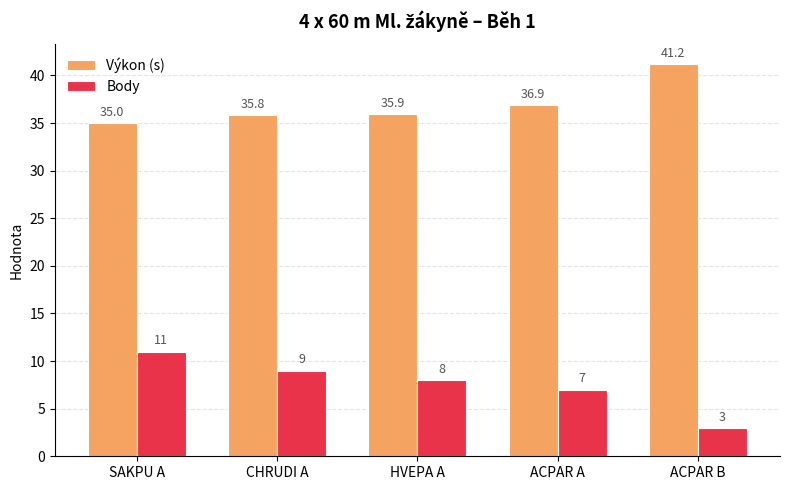

At how many categories does at least one series exceed 6?

5